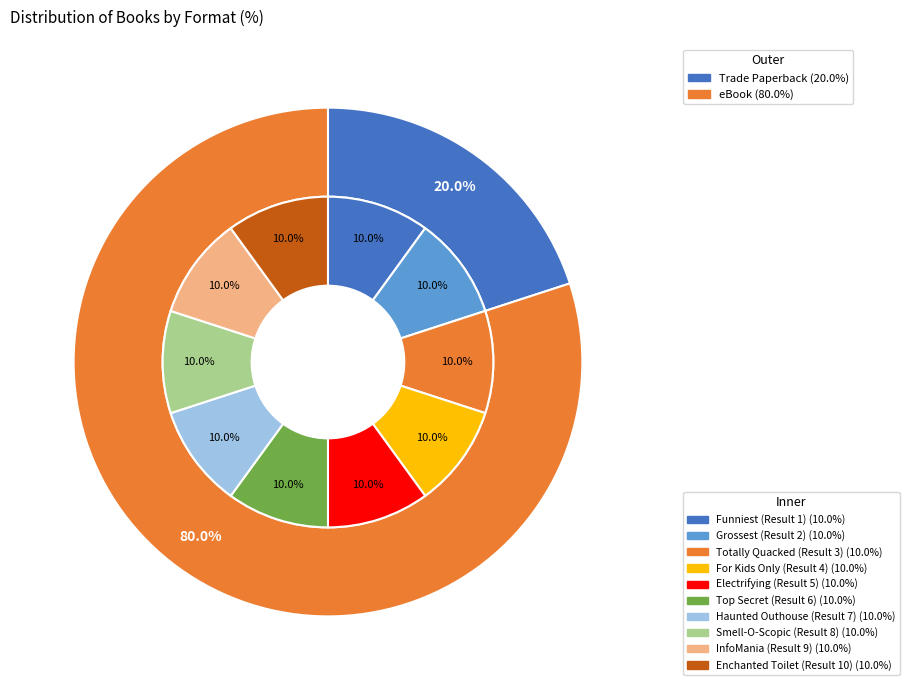

Rank the categories by value from lowest to highest.

Trade Paperback, eBook